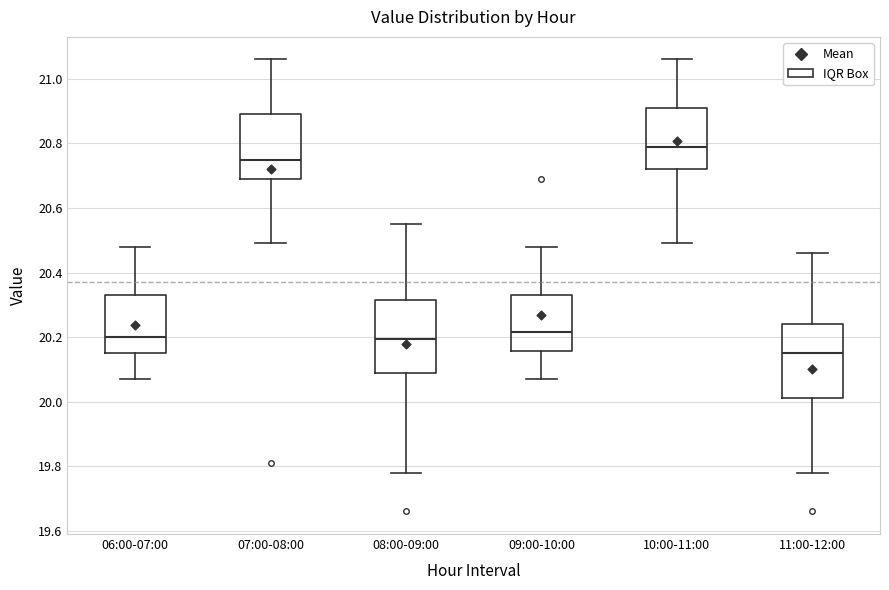

Where is the upper edge of the box for 09:00-10:00 on the y-axis? The values are not printed on the chart, so give them approximately, as read against the axis.

20.34